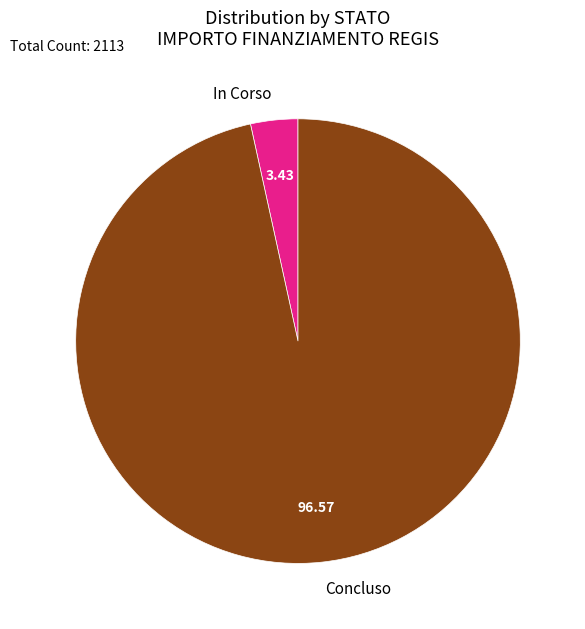

Which category accounts for the majority?

Concluso